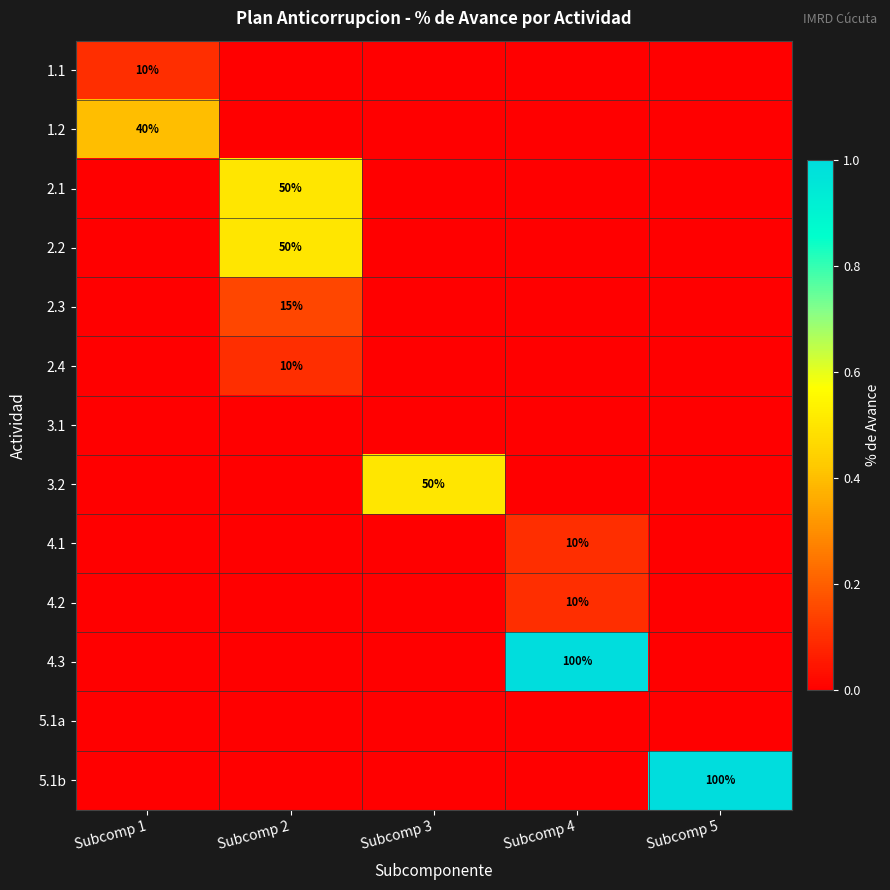

Which series has the widest spread of values?

4.3